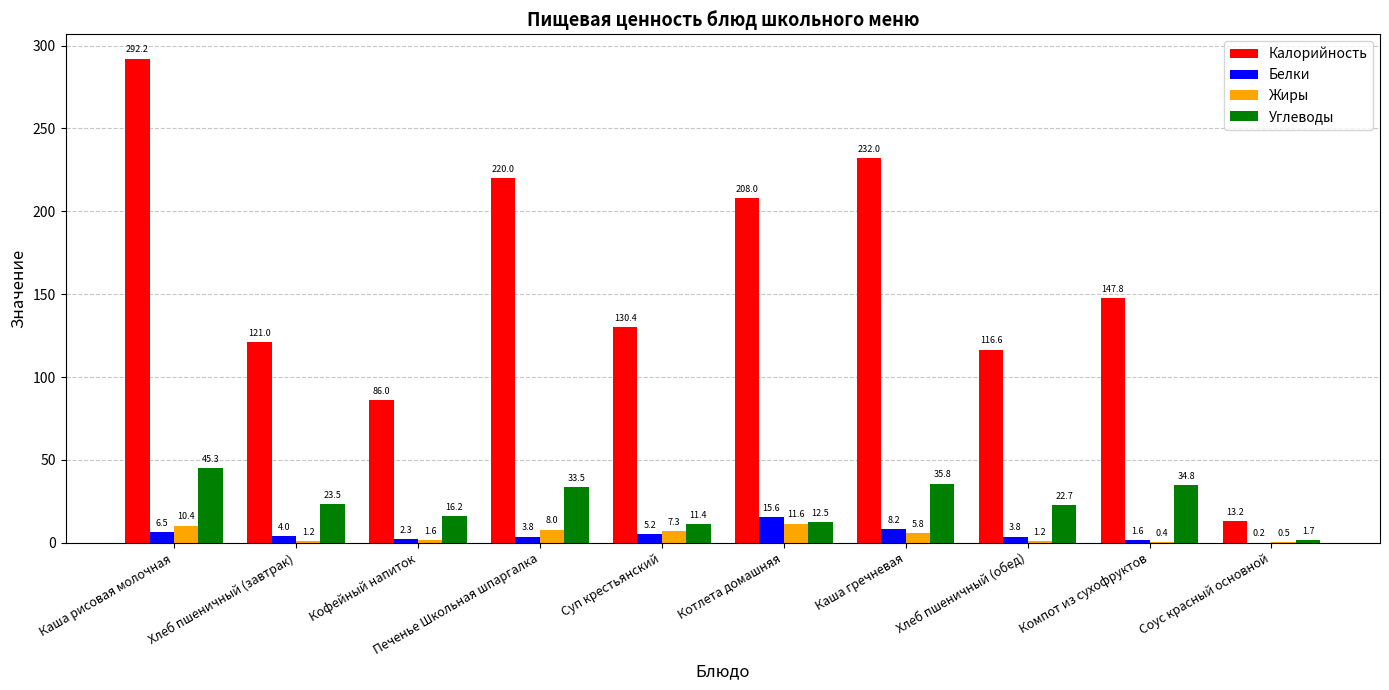

What is the maximum value for Углеводы?

45.3